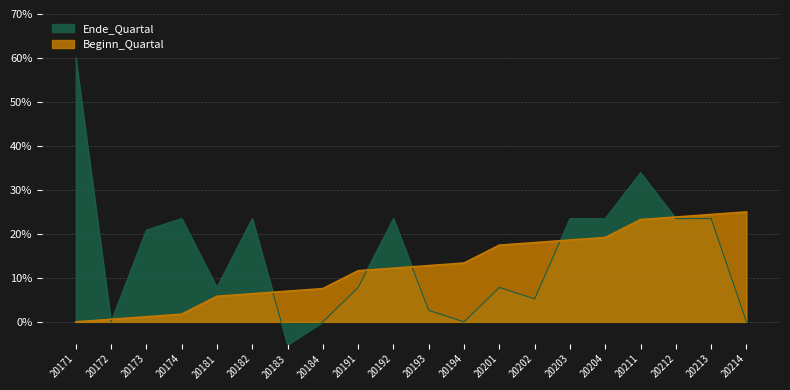

Is it true that the value at 20182 is 6.4?

True